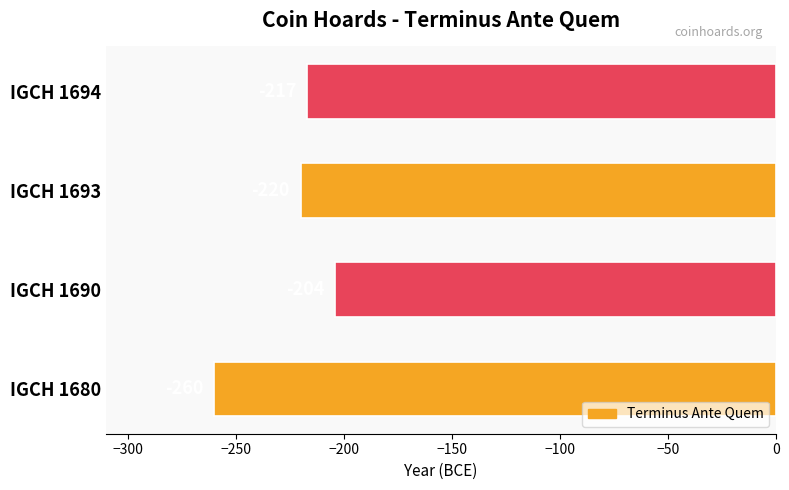

Rank the categories by value from lowest to highest.

IGCH 1680, IGCH 1693, IGCH 1694, IGCH 1690